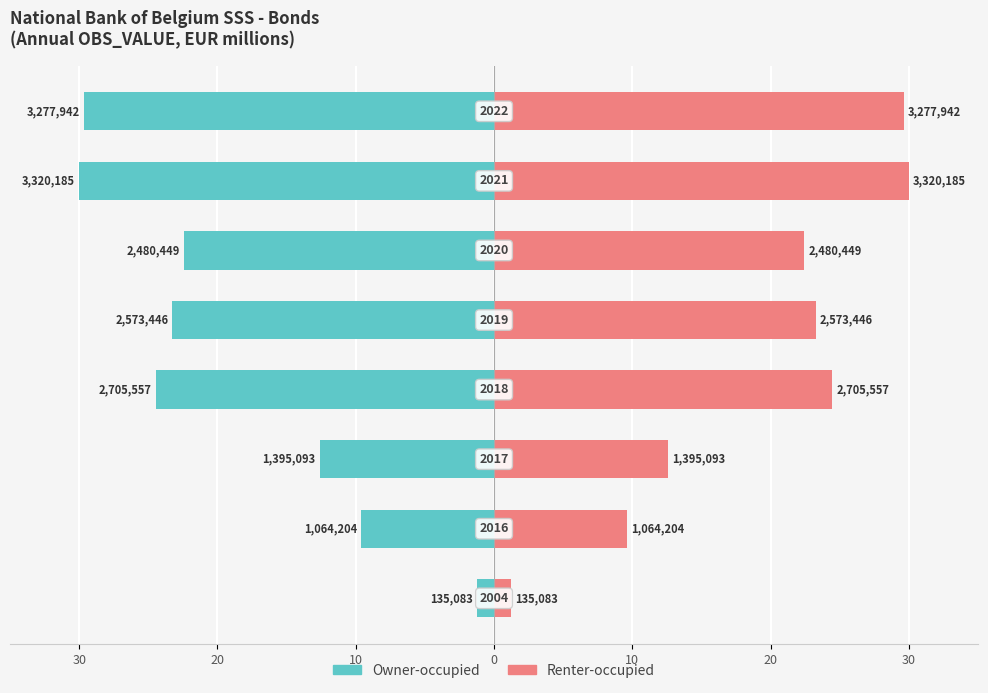

What is the average value of the Renter-occupied series?

19.1